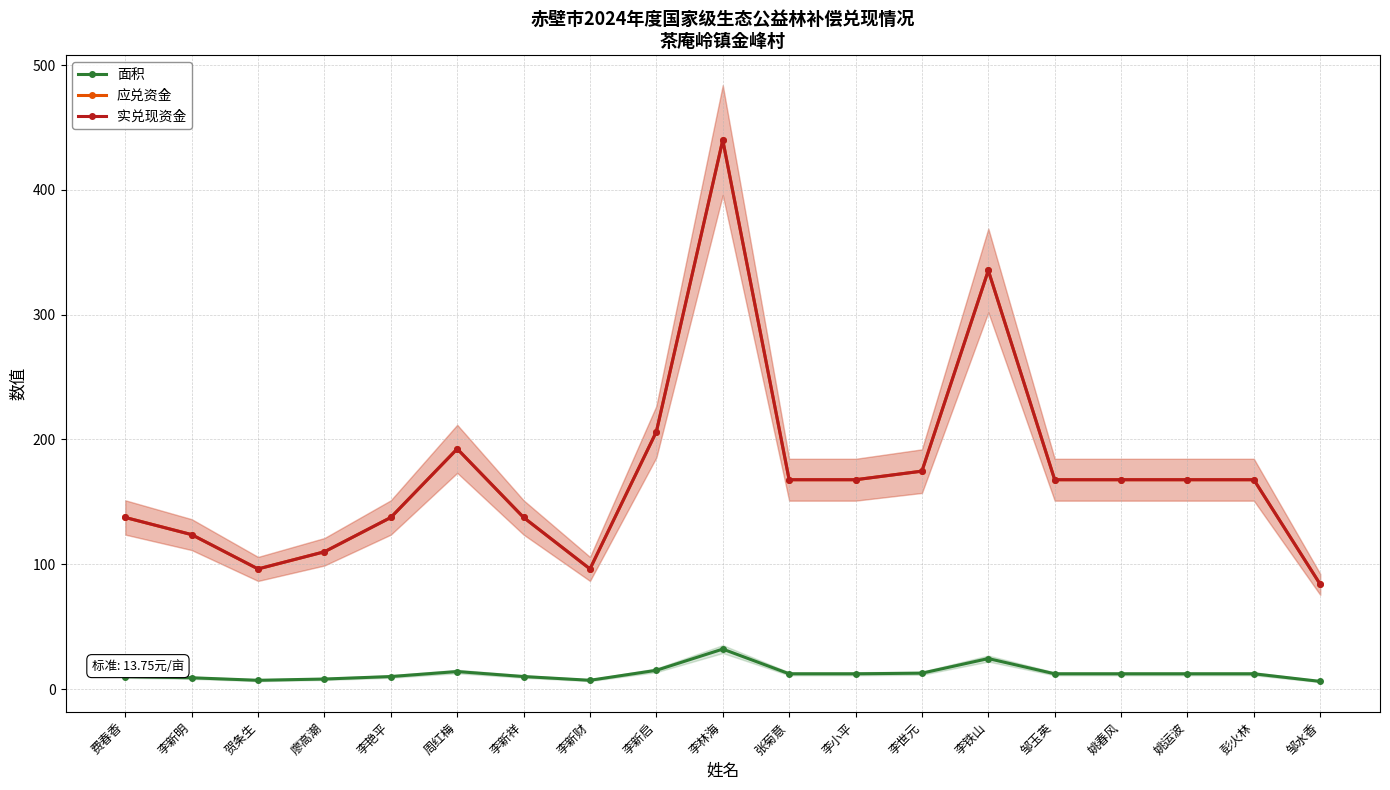

What is the difference between the second highest and second lowest values in the 应兑资金 series?

239.2